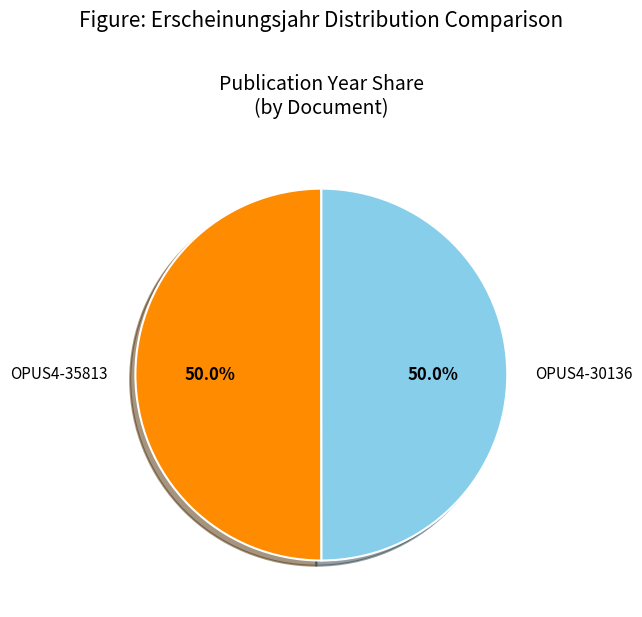

To the nearest percent, what is the average slice percentage?

50%